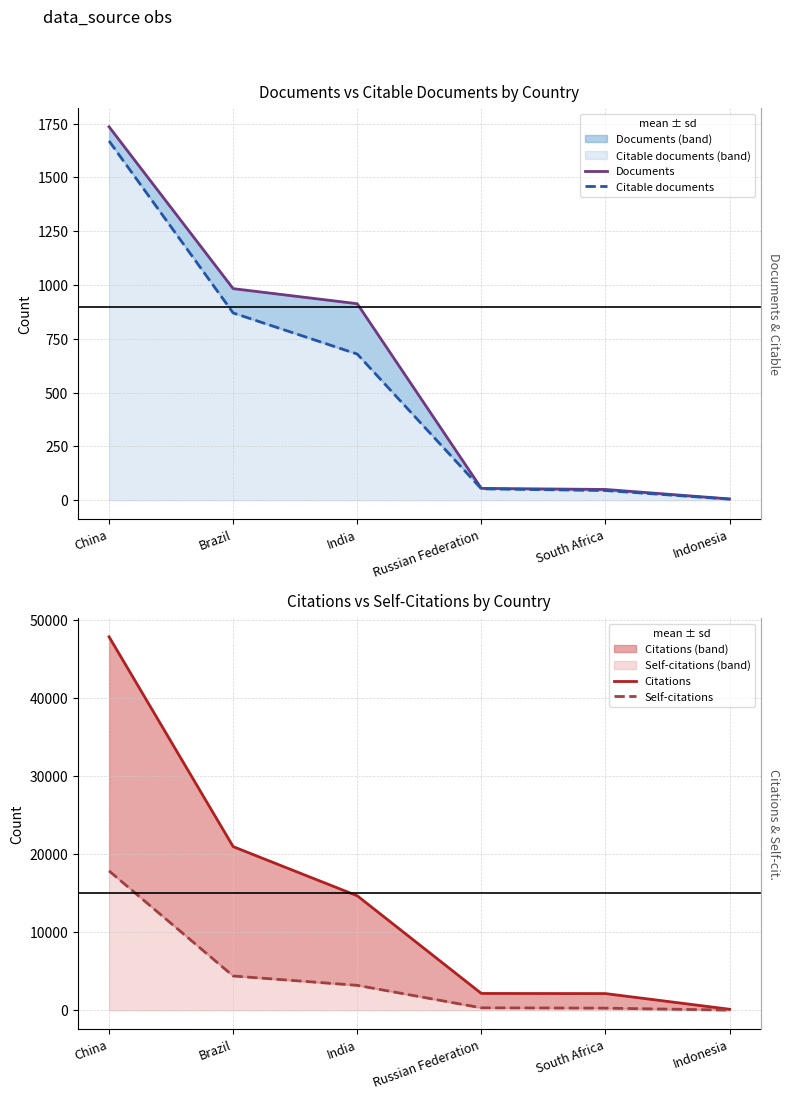

True or false: Documents has more than 2 points higher than both neighbors.

False